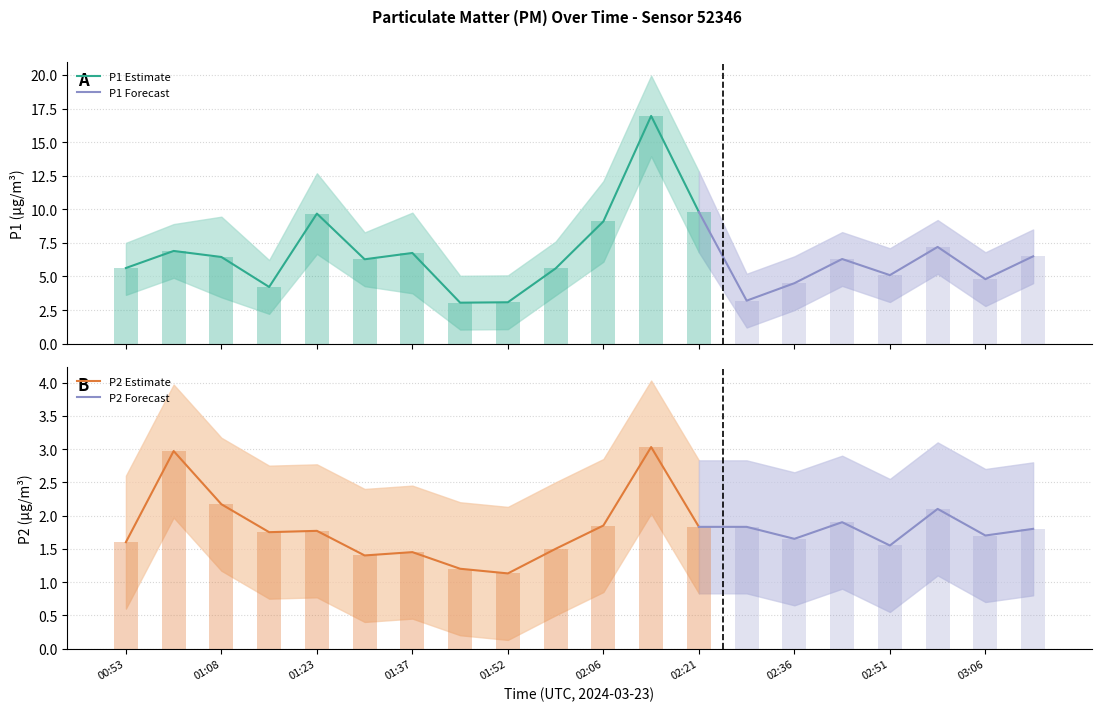

What is the highest value of the P2 Estimate series?

3.0